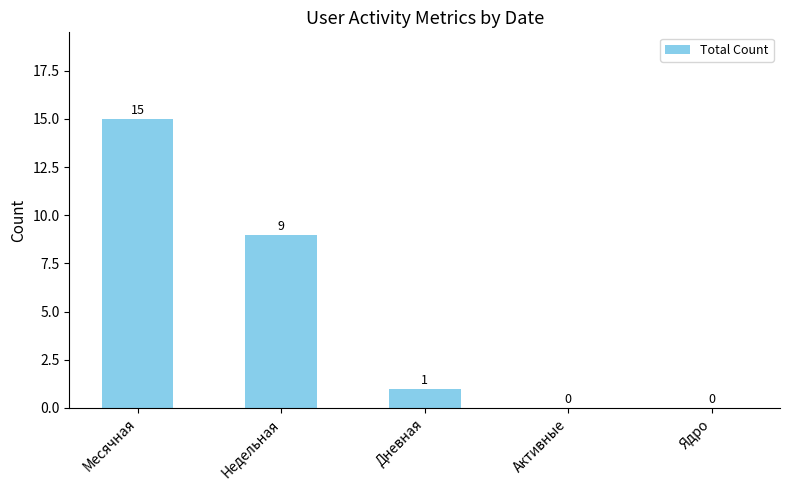

Reading right to left, what are all the values shown in this chart?

0	0	1	9	15